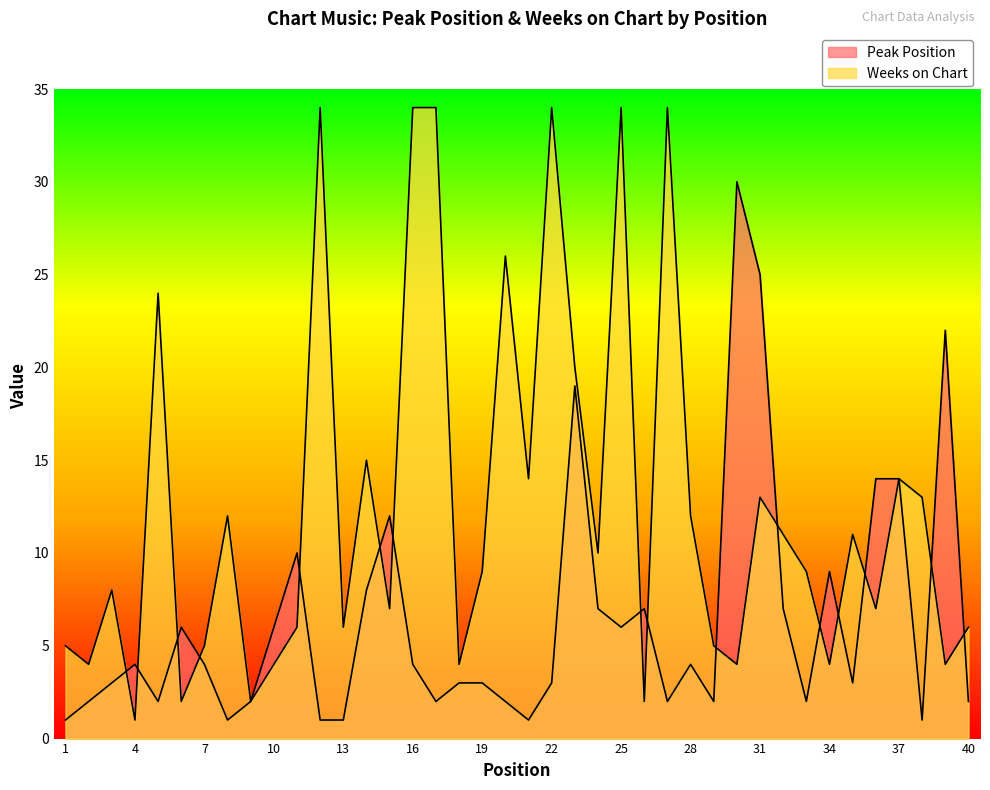

At which category does Peak Position reach its first local peak?

4